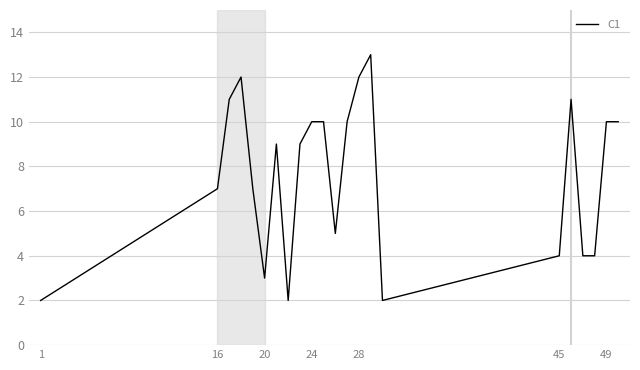

How many lines are shown in the chart?

1